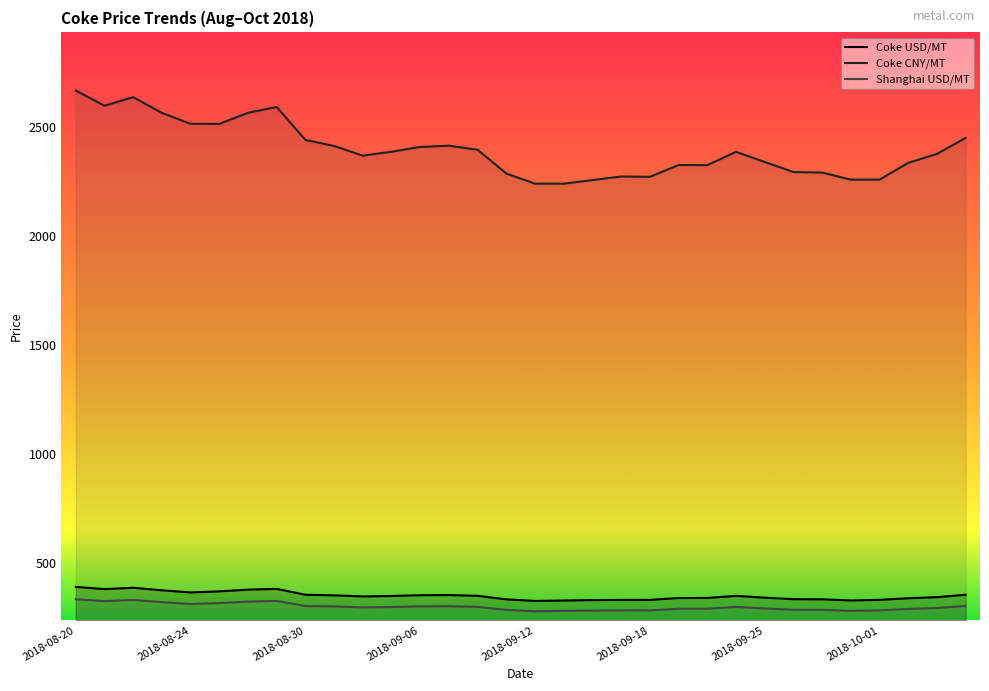

What is the total value across all series at 2018-08-24?

3189.2